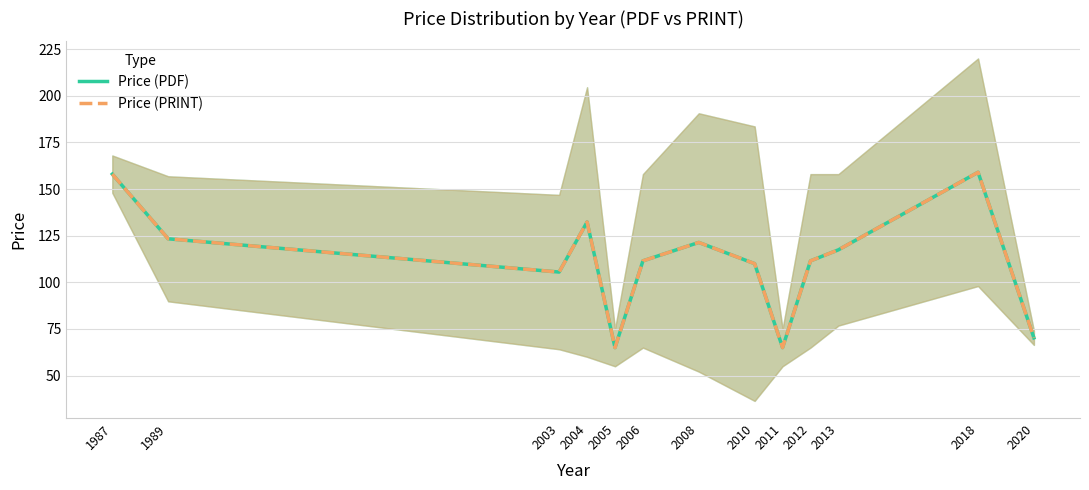

True or false: Price (PDF) and Price (PRINT) intersect in this chart.

False